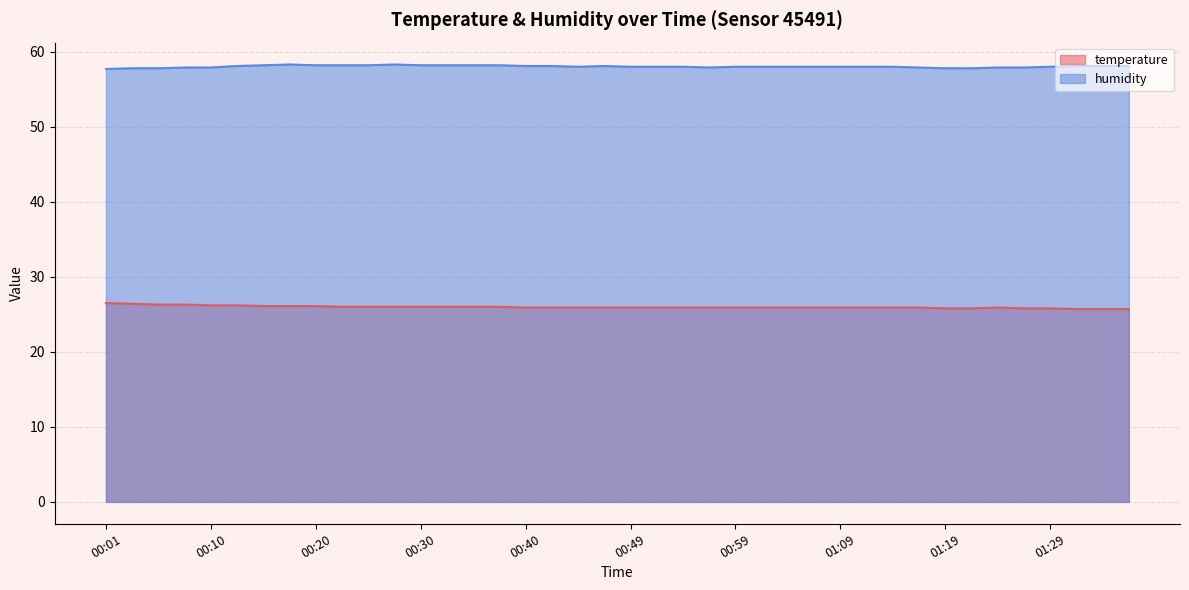

True or false: humidity and temperature cross at least once.

False